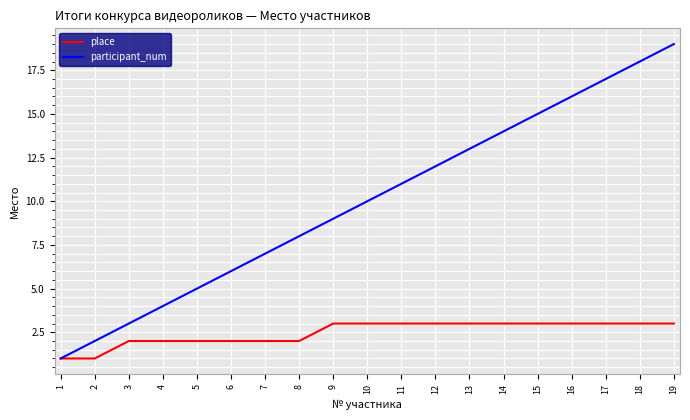

At which category does the chart reach its peak across all series?

19